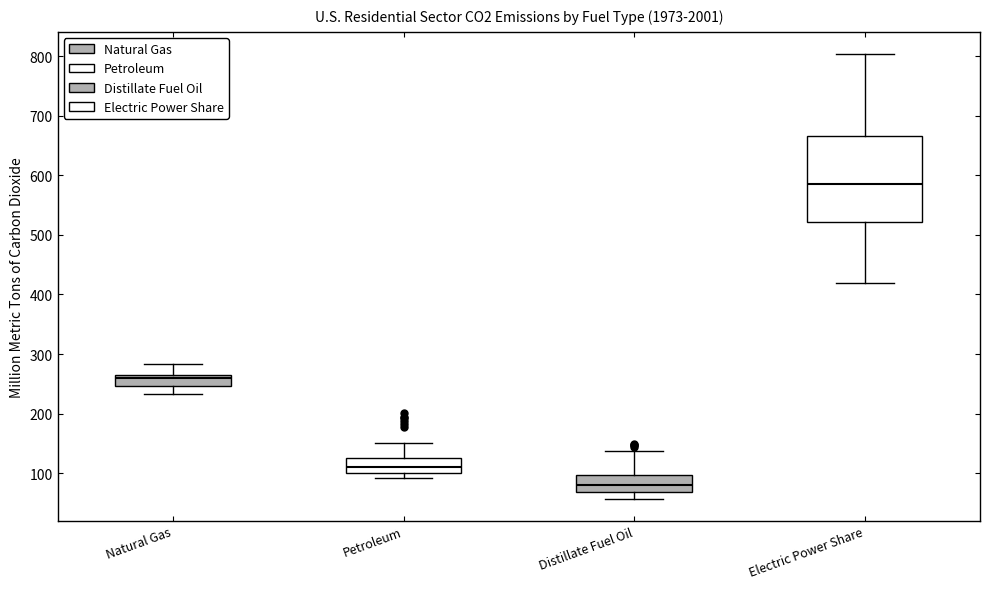

Comparing the boxes themselves (not the whiskers), which one is the tallest?

Electric Power Share